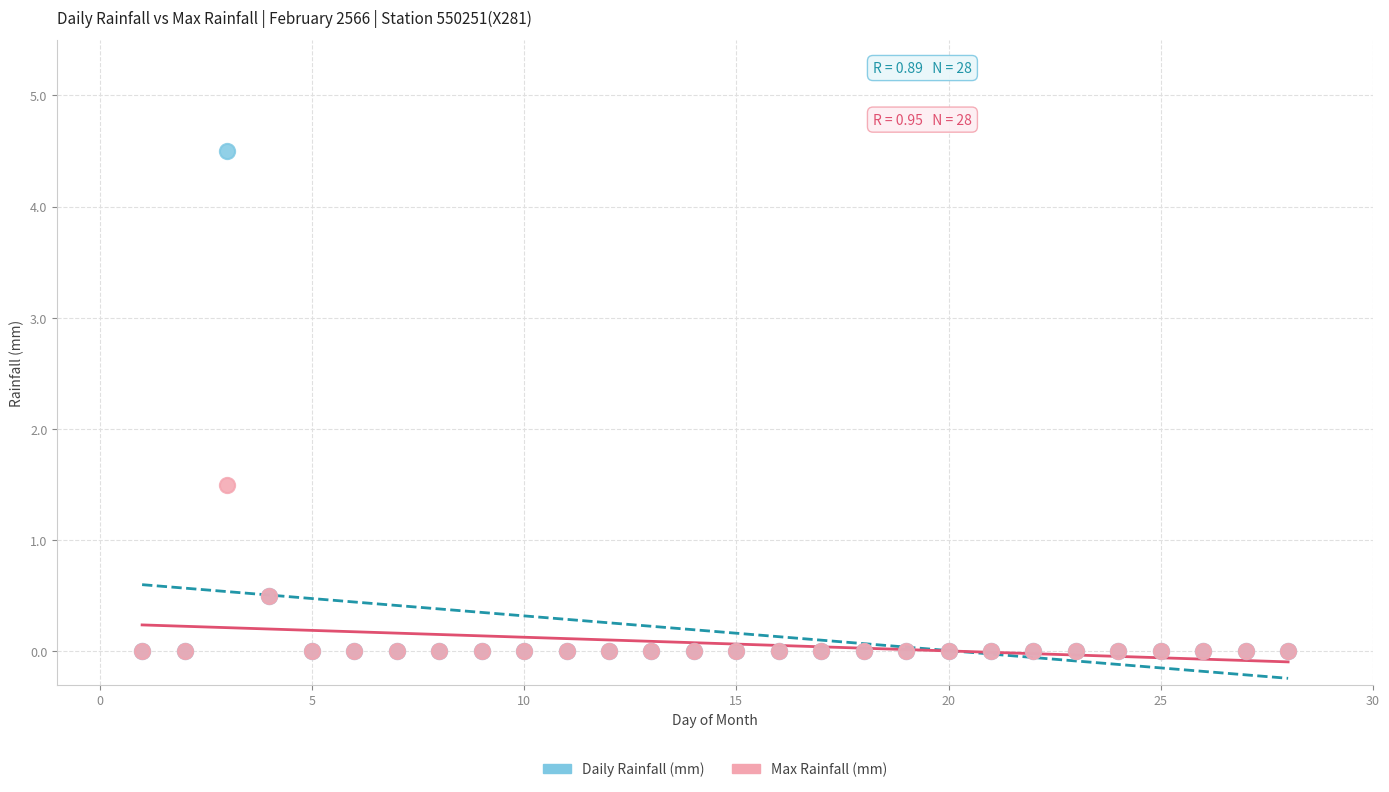

Which series contains the highest Y value?

Daily Rainfall (mm)